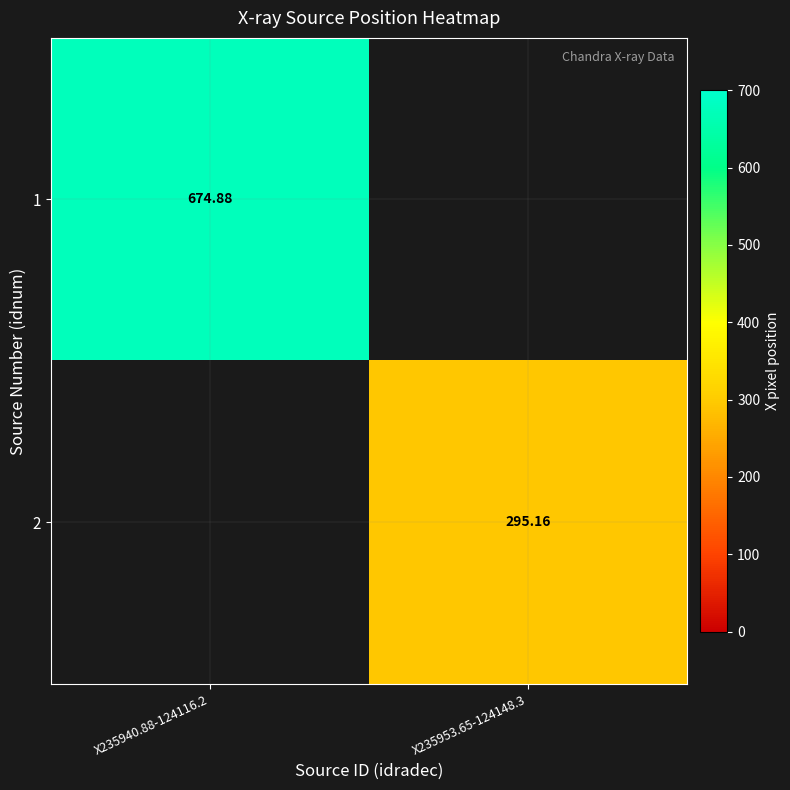

True or false: 1 has a value of -352.1 at X235953.65-124148.3.

False